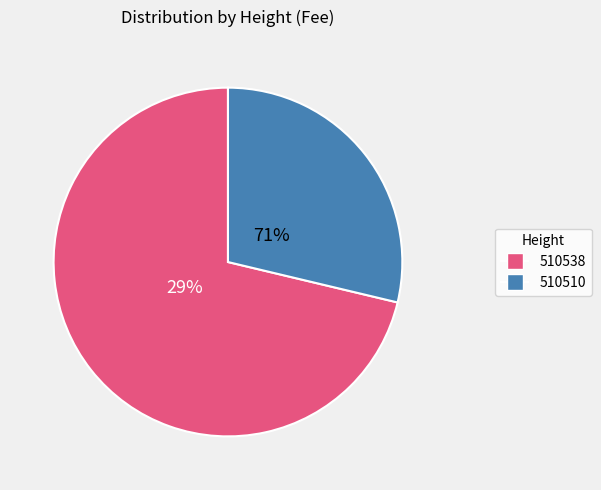

To the nearest percent, what is the difference between the 510510 and 510538 slice percentages?

43%